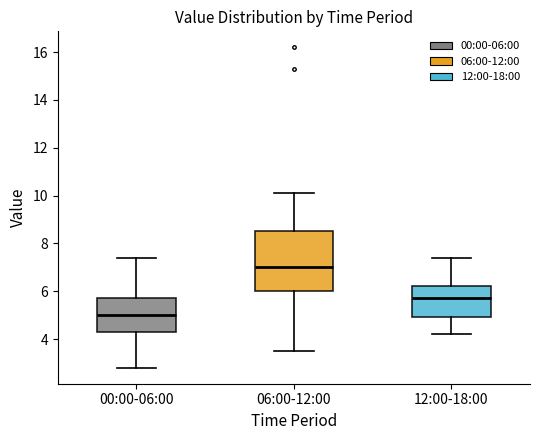

Reading left to right, read every box against the y-axis: the position of its median line, the range the box covers, and the ends of its whiskers. The values are not printed on the chart, so give them approximately, as read against the axis.

00:00-06:00: median 5.0, box 4.4 to 5.8, whiskers 2.8 to 7.4
06:00-12:00: median 7.0, box 6.0 to 8.6, whiskers 3.6 to 10.2
12:00-18:00: median 5.8, box 5.0 to 6.2, whiskers 4.2 to 7.4